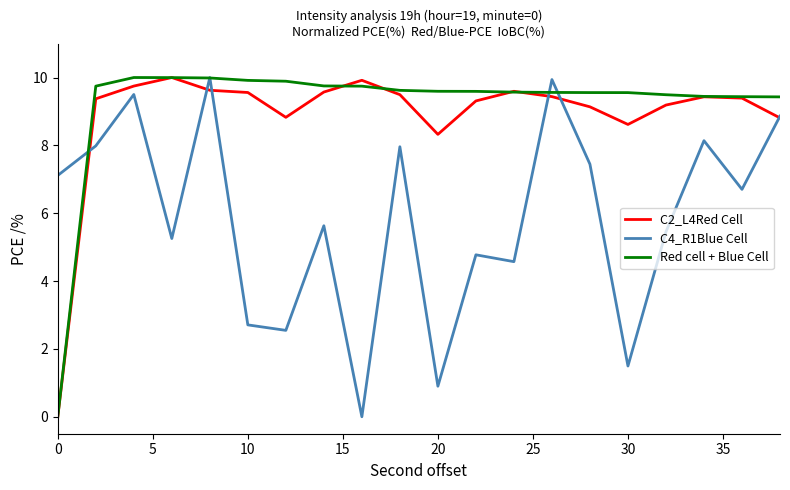

What are all the series names shown in the legend?

C2_L4Red Cell, C4_R1Blue Cell, Red cell + Blue Cell